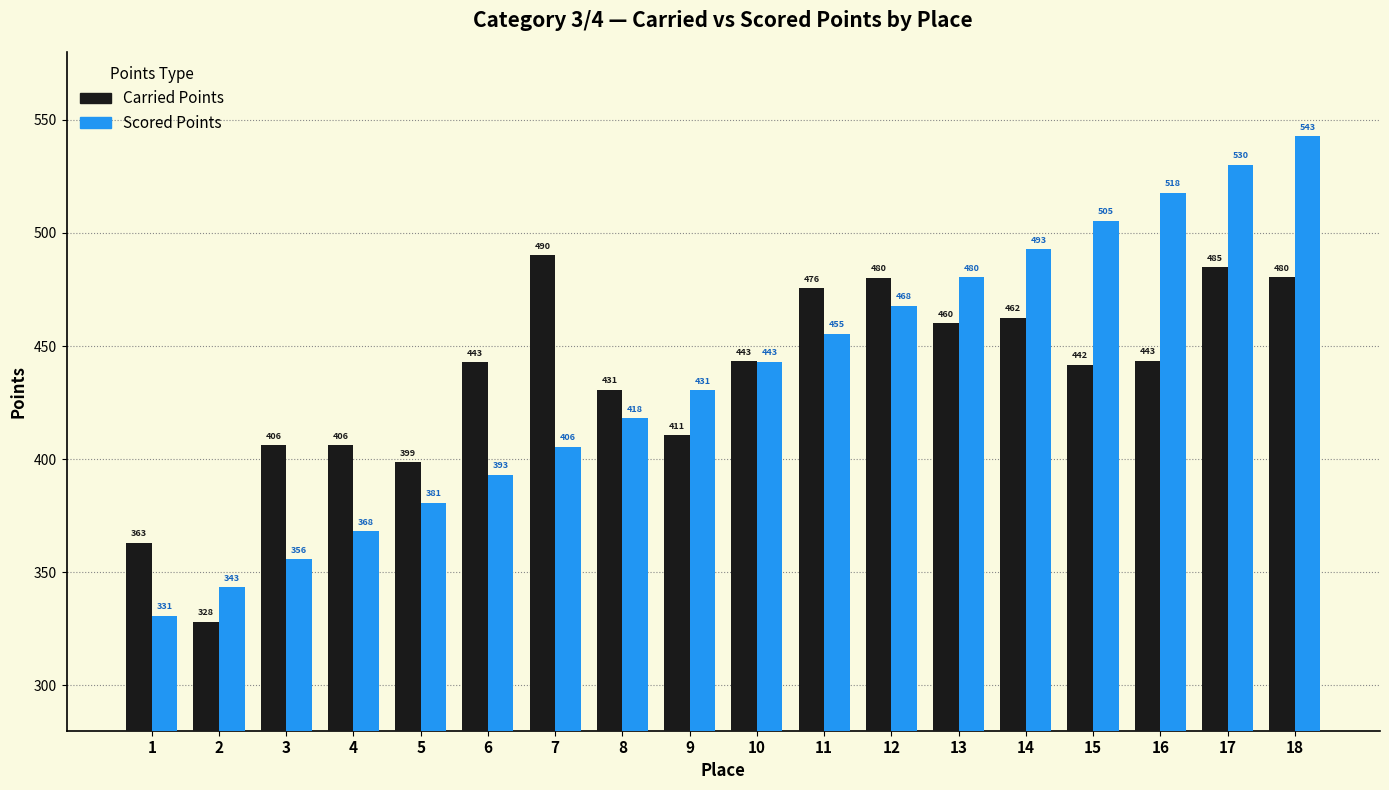

How many categories are shown in the chart?

18